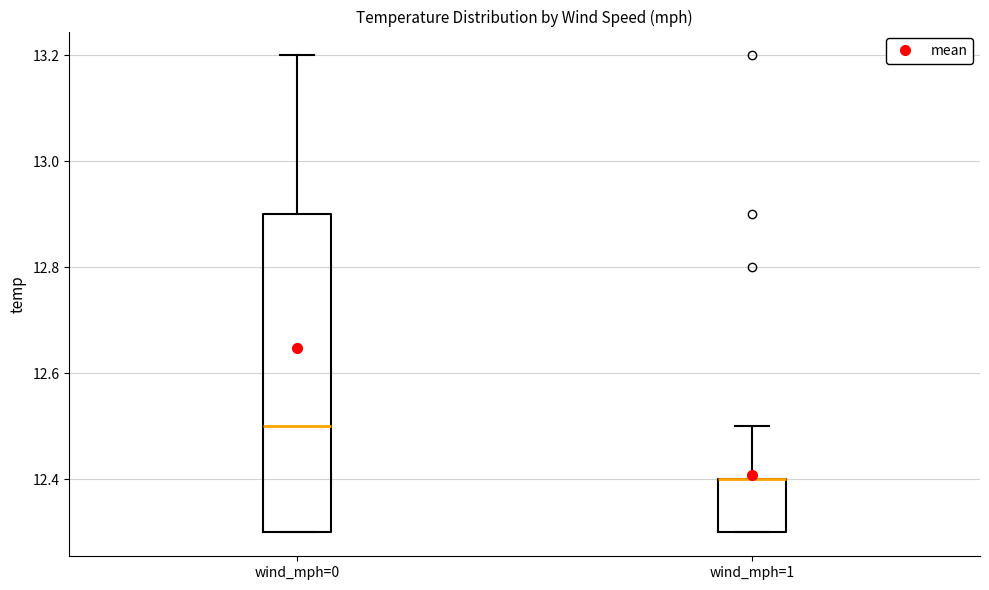

Reading left to right, read every box against the y-axis: the position of its median line, the range the box covers, and the ends of its whiskers. The values are not printed on the chart, so give them approximately, as read against the axis.

wind_mph=0: median 12.5, box 12.3 to 12.9, whiskers 12.3 to 13.2
wind_mph=1: median 12.4 (drawn on the box's upper edge), box 12.3 to 12.4, whiskers 12.3 to 12.5